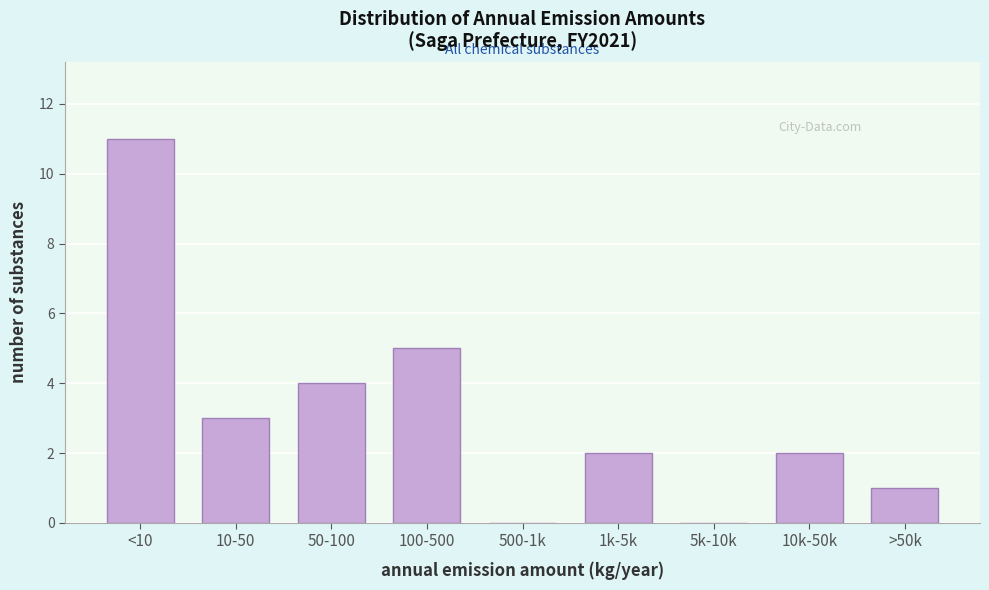

The value at 1k-5k is 3. True or false?

False